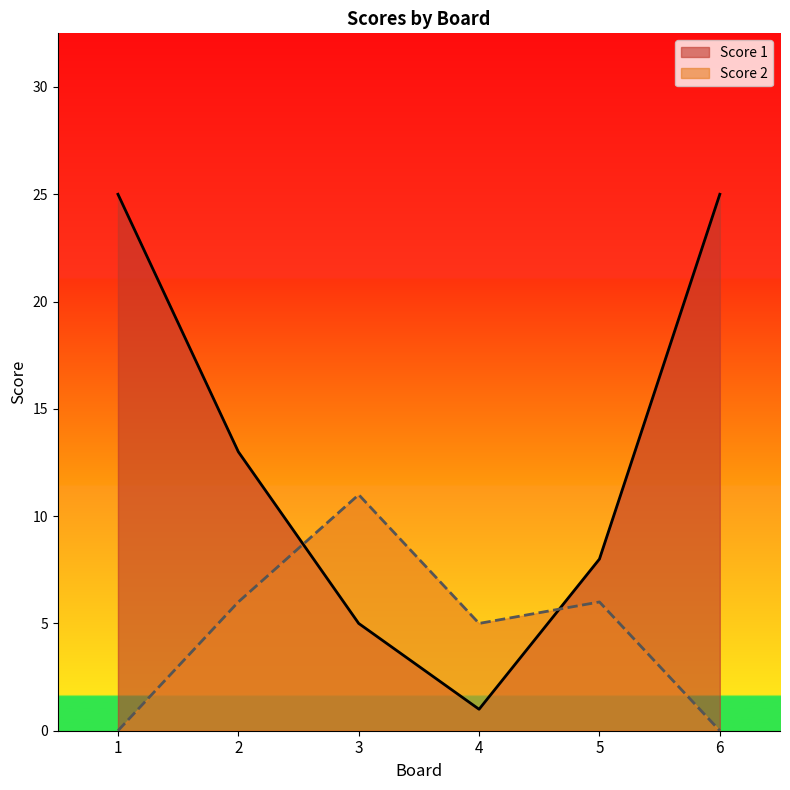

Reading left to right, what are all the values shown in this chart?

Score 1: 1=25	2=13	3=5	4=1	5=8	6=25
Score 2: 1=0	2=6	3=11	4=5	5=6	6=0